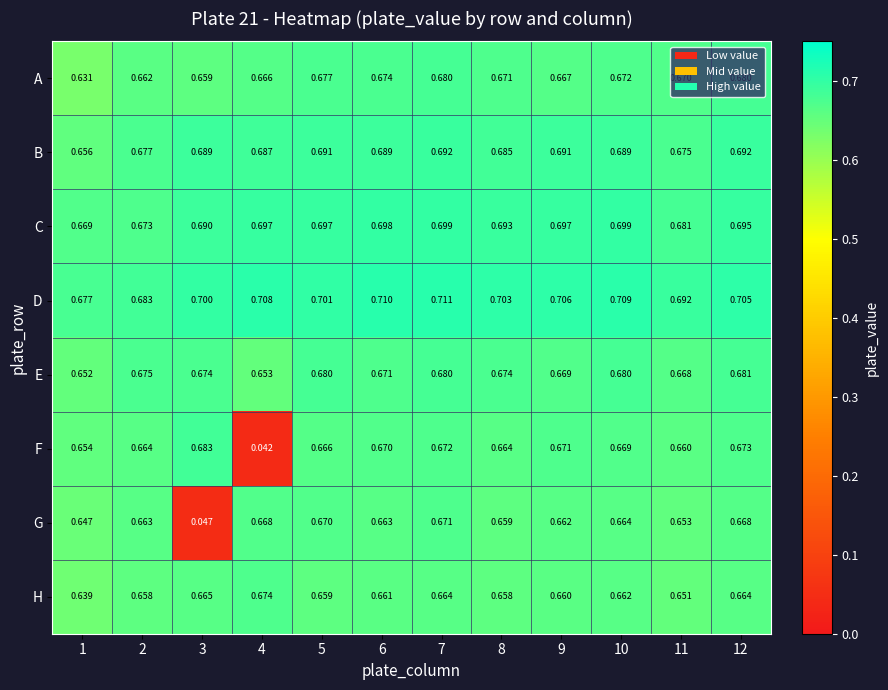

Which series has the largest range (max minus min)?

F